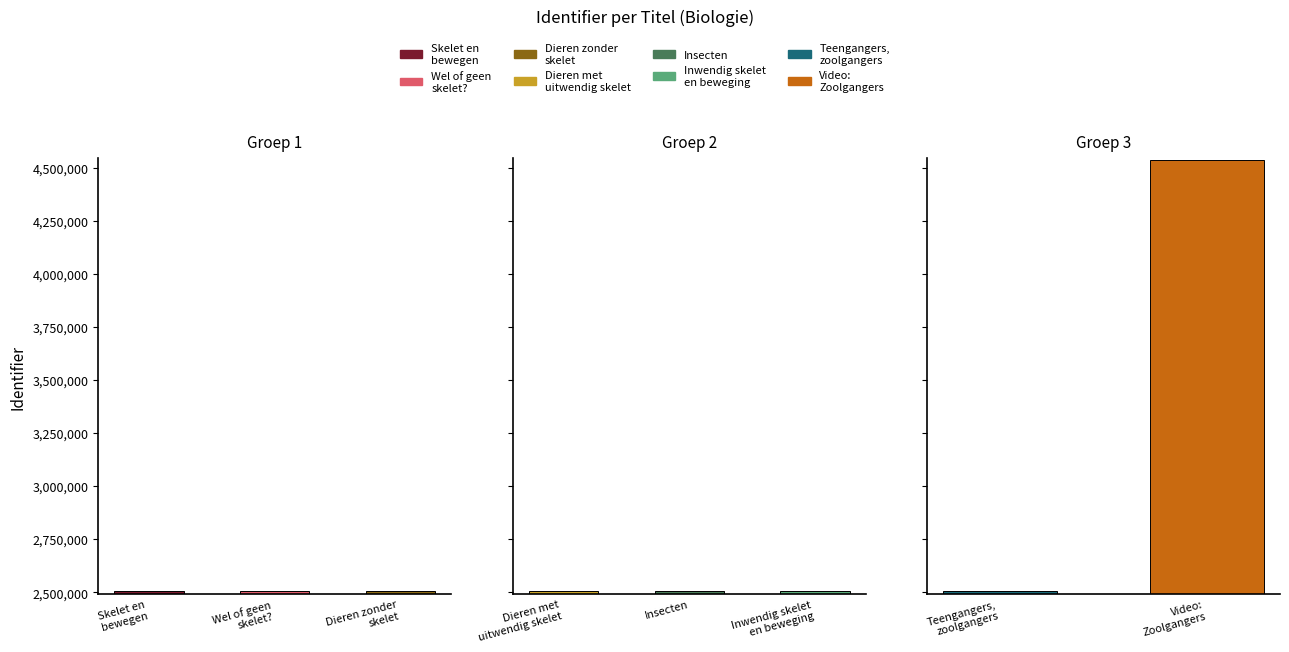

What is the minimum value shown in the chart?

2503713